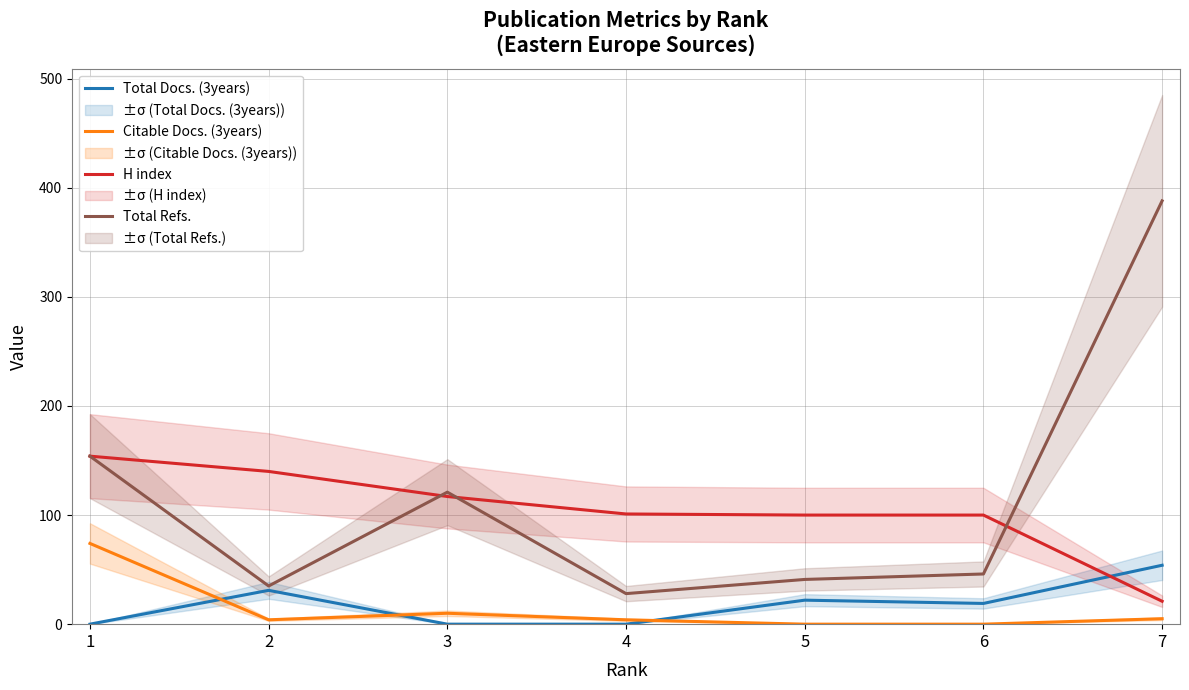

The H index series shows 68 at 5. True or false?

False